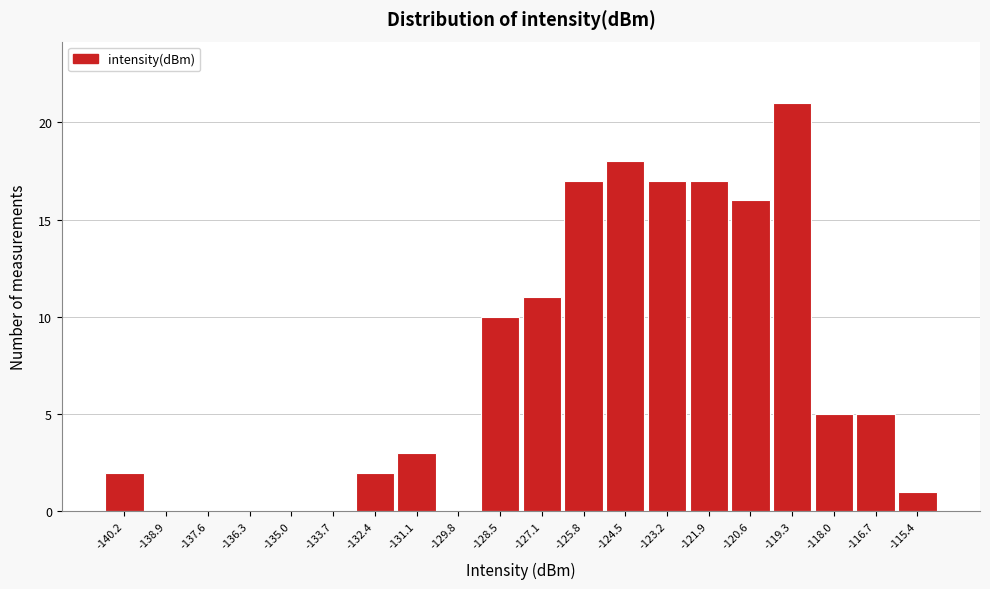

Reading left to right, what are all the values shown in this chart?

-140.2=2	-138.9=0	-137.6=0	-136.3=0	-135.0=0	-133.7=0	-132.4=2	-131.1=3	-129.8=0	-128.5=10	-127.1=11	-125.8=17	-124.5=18	-123.2=17	-121.9=17	-120.6=16	-119.3=21	-118.0=5	-116.7=5	-115.4=1